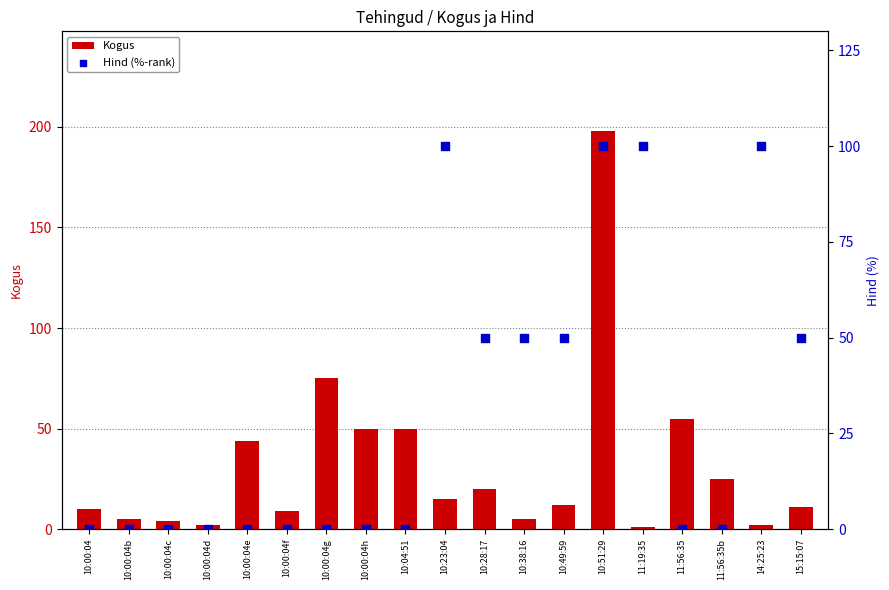

At how many categories does at least one series exceed 81?

4